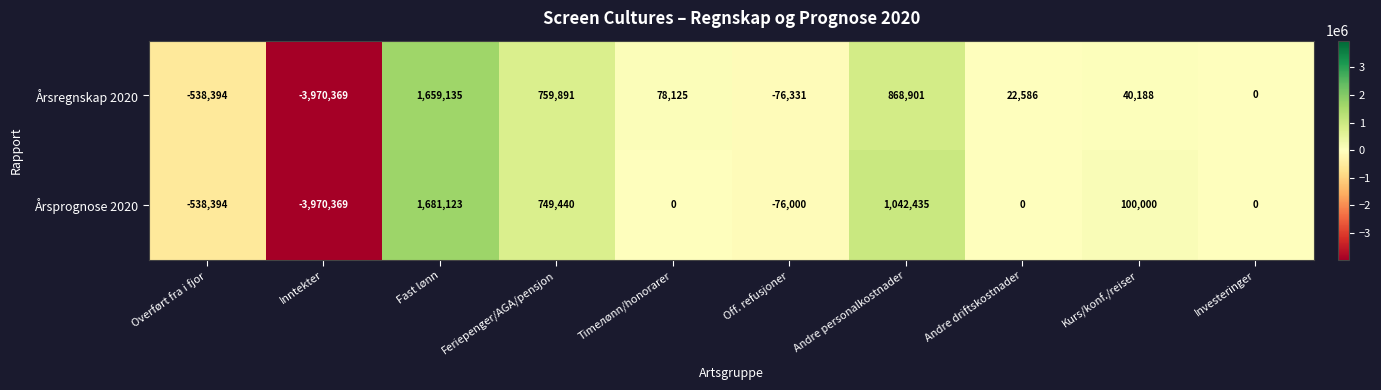

Rank the series by their maximum value, from highest to lowest.

Årsprognose 2020, Årsregnskap 2020